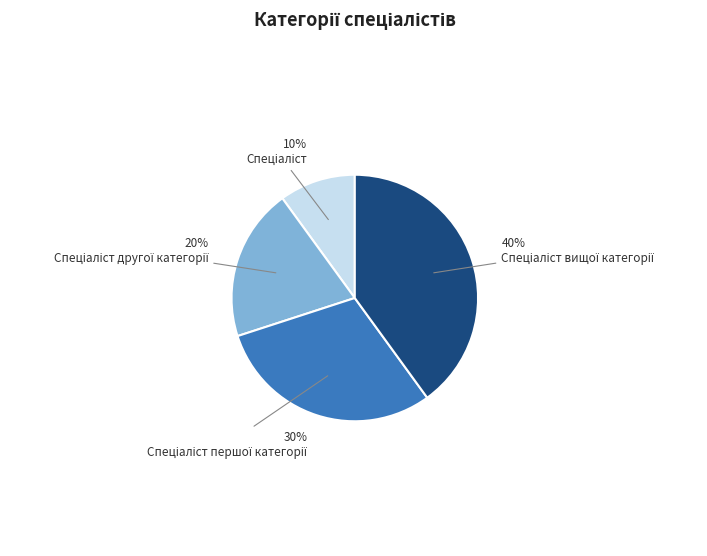

To the nearest percent, what is the difference between the largest and smallest slice percentages?

30%